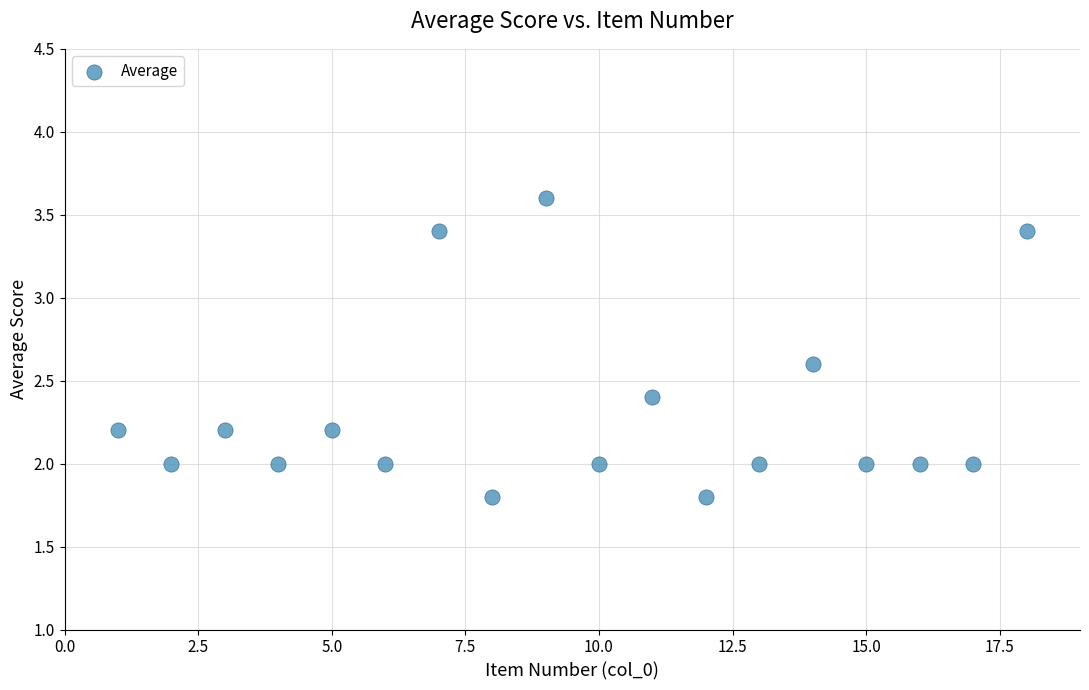

What is the range of X values (max minus min)?

17.0